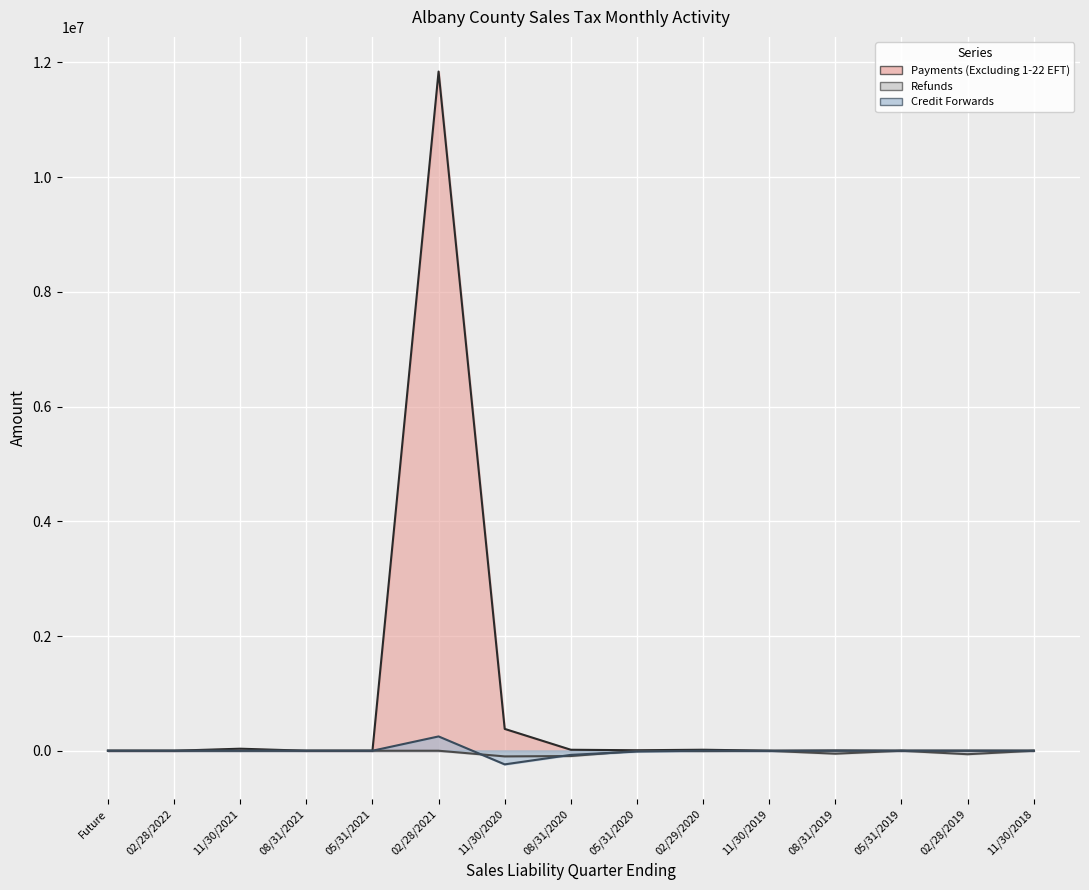

What is the difference between the maximum and minimum values in the Payments (Excluding 1-22 EFT) series?

11841354.4